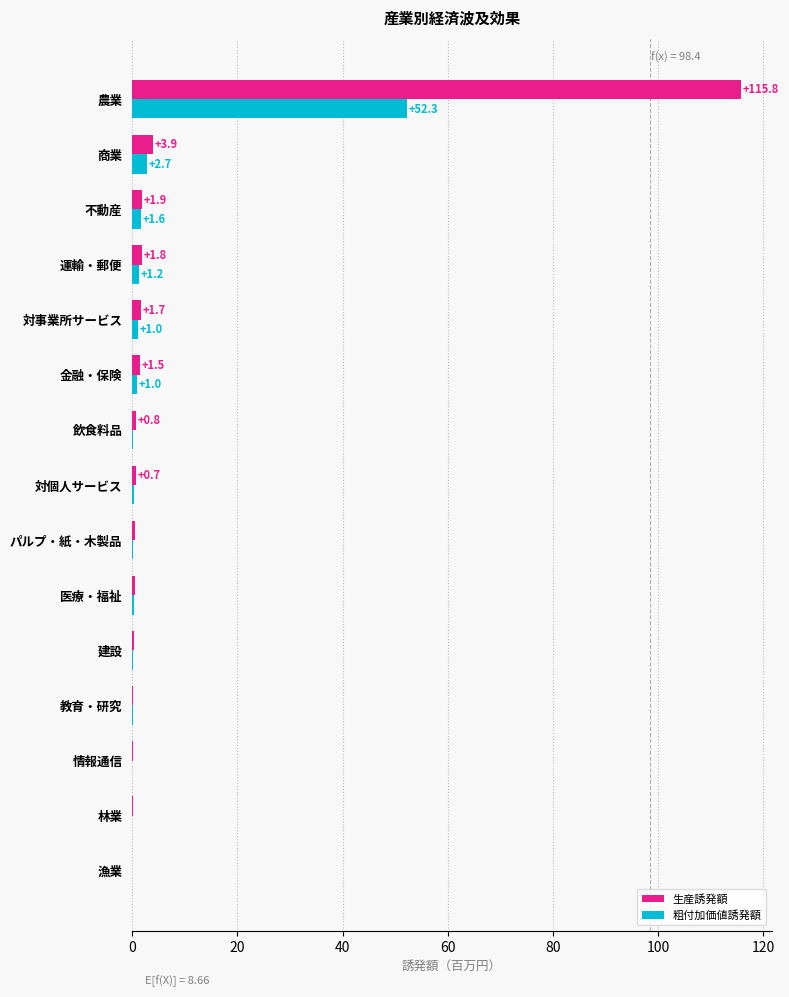

At which category is the sum across all series the highest?

農業